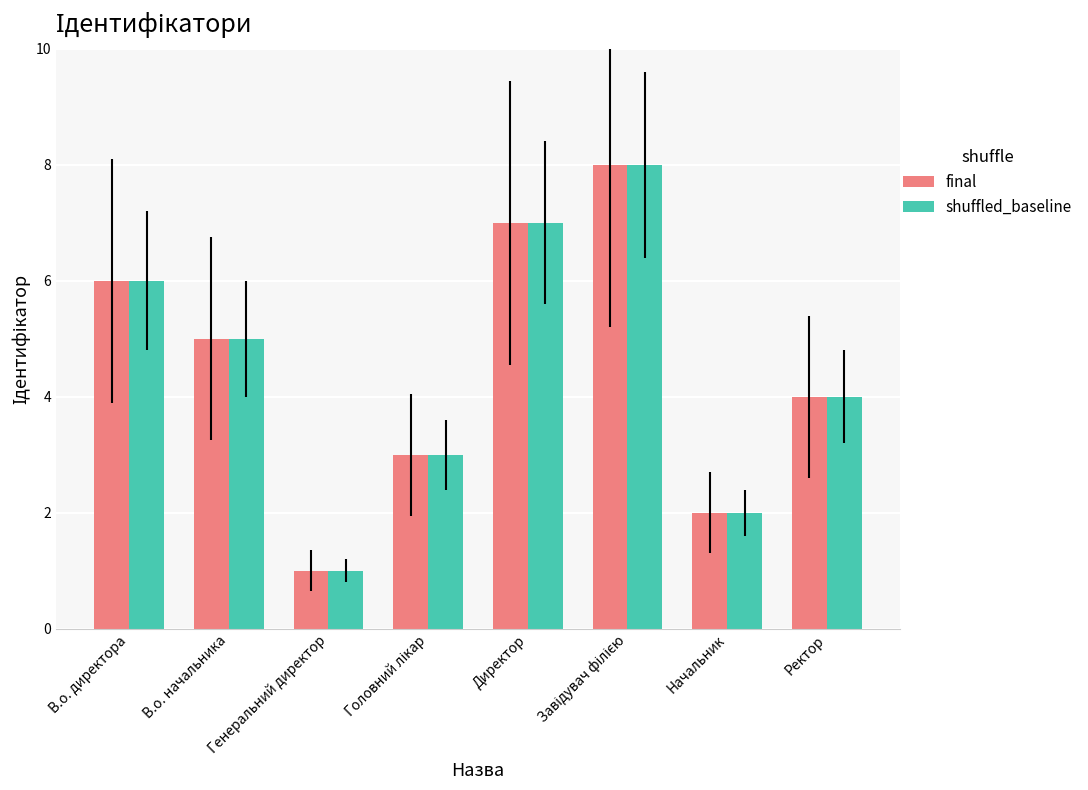

How many bars are there in each group?

2